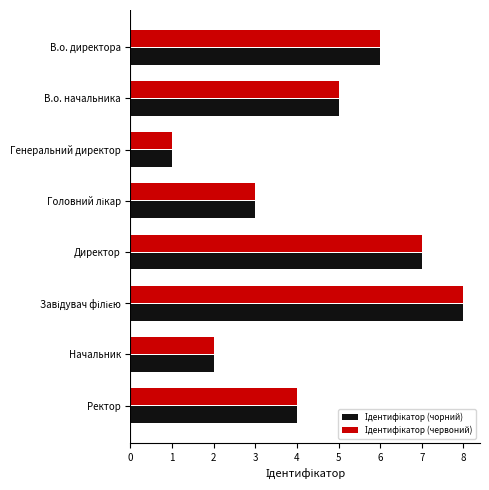

At which category does the chart reach its minimum across all series?

Генеральний директор